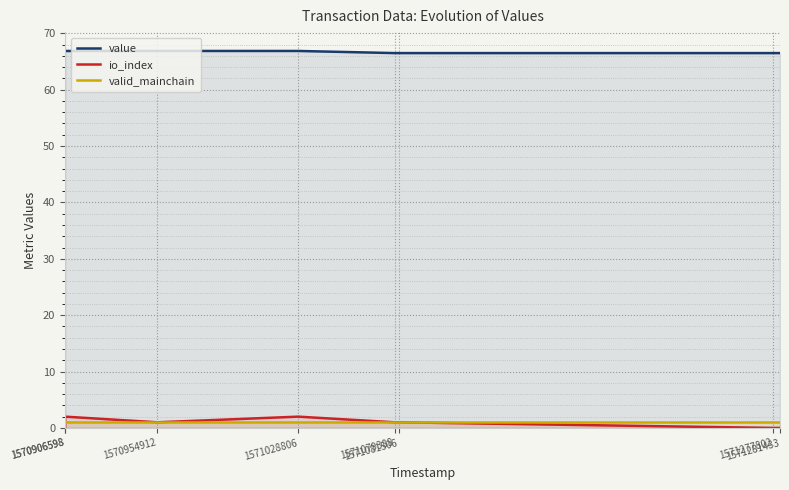

Reading right to left, what are all the values shown in this chart?

value: 1571281433=66.5	1571277802=66.5	1571081506=66.5	1571079388=66.5	1571028806=66.9	1570954912=66.9	1570906598=66.9	1570906598=66.9
io_index: 1571281433=0.0	1571277802=0.0	1571081506=1.0	1571079388=1.0	1571028806=2.0	1570954912=1.0	1570906598=2.0	1570906598=0.0
valid_mainchain: 1571281433=1.0	1571277802=1.0	1571081506=1.0	1571079388=1.0	1571028806=1.0	1570954912=1.0	1570906598=1.0	1570906598=1.0